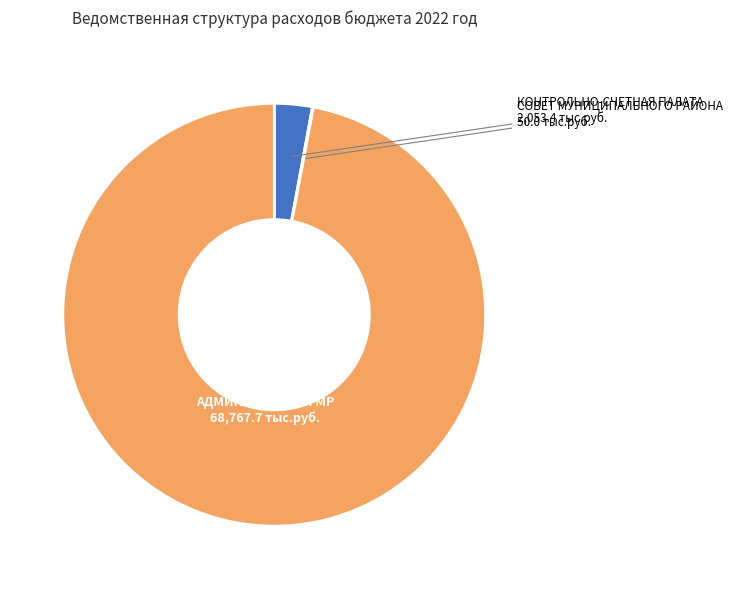

What is the largest slice in the pie chart?

АДМИНИСТРАЦИЯ МР